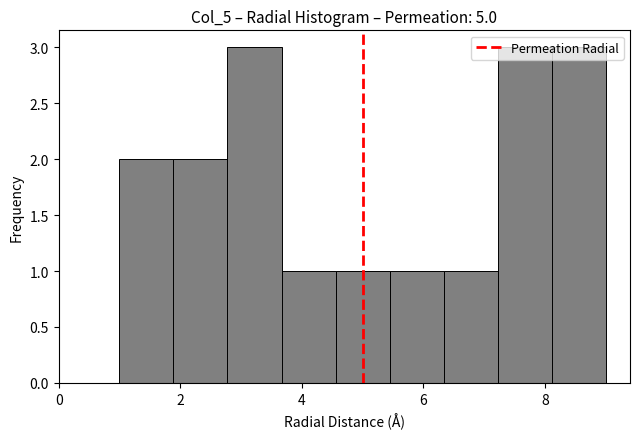

Reading left to right, transcribe this chart: for each bar, give the range it covers on the x-axis and its height. Neither the bar edges nor the heights are printed on the chart, so give them approximately, as read against the axes.

1.0 to 1.8: 2
1.8 to 2.8: 2
2.8 to 3.6: 3
3.6 to 4.6: 1
4.6 to 5.4: 1
5.4 to 6.4: 1
6.4 to 7.2: 1
7.2 to 8.2: 3
8.2 to 9.0: 3